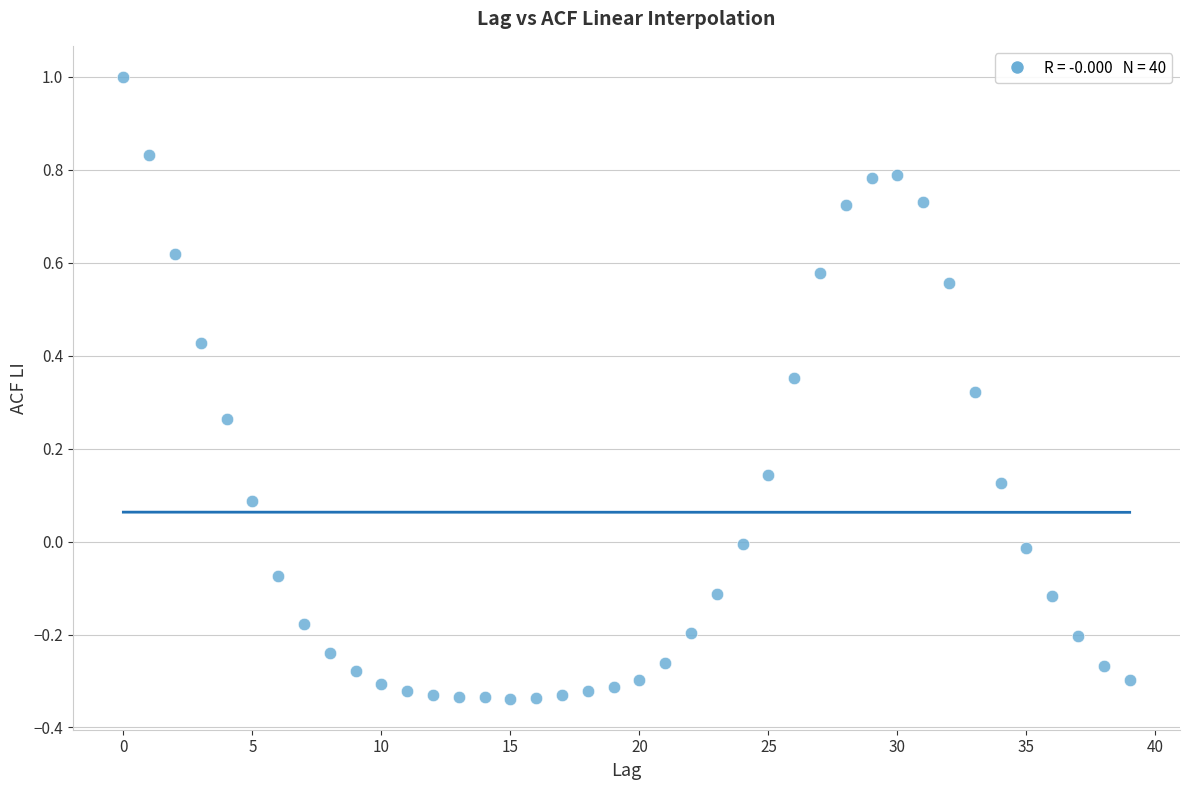

What is the range of Y values (max minus min)?

1.3